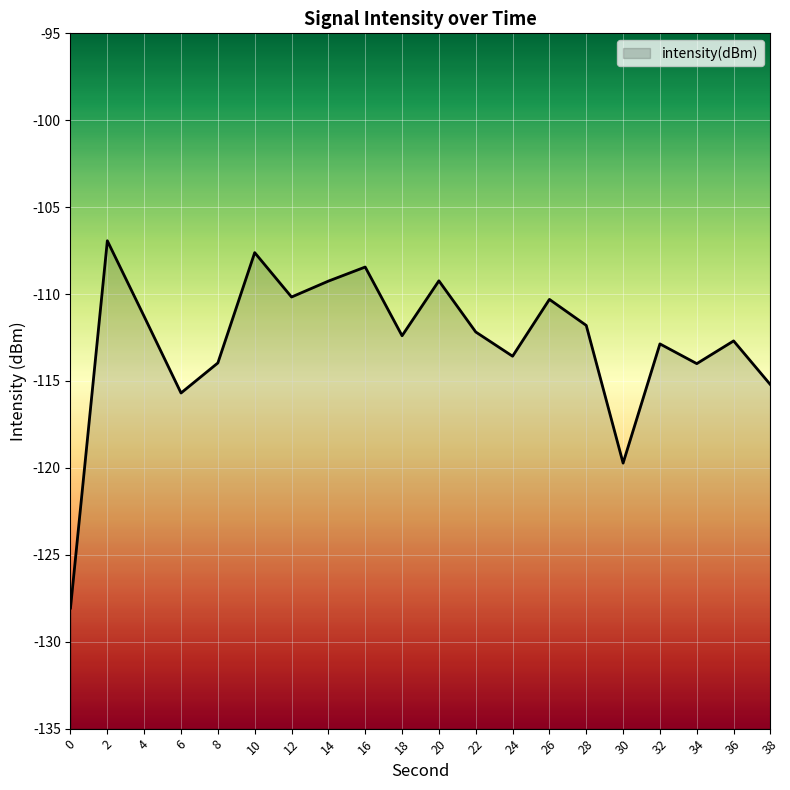

What is the approximate value at 32?

-112.9